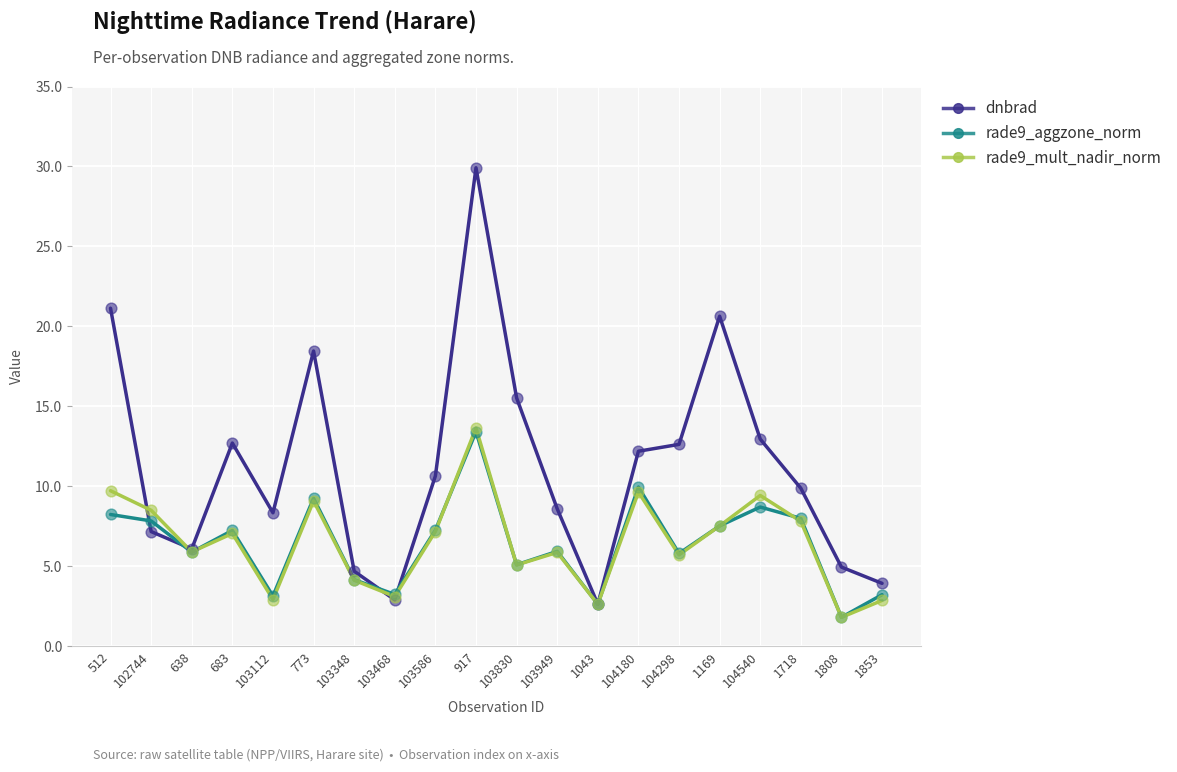

Which series has the largest total across all categories?

dnbrad